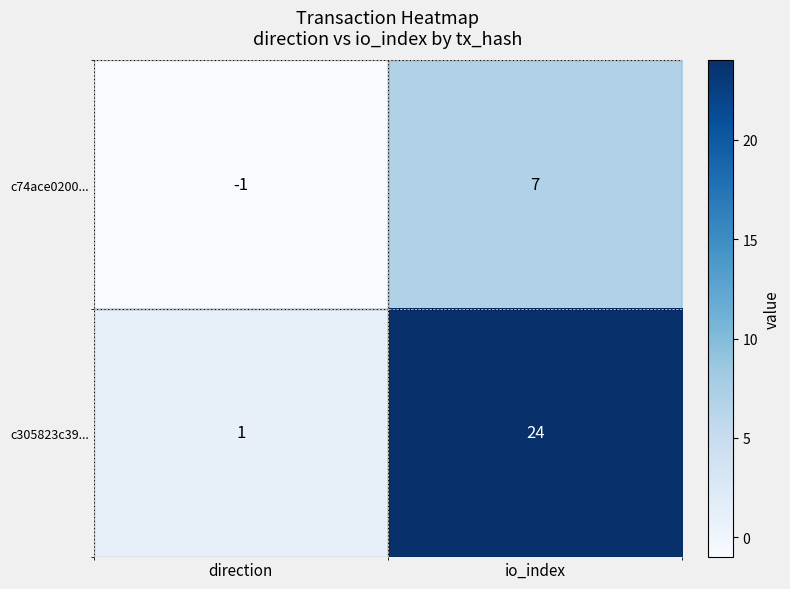

Is it true that c74ace0200... equals -1 at direction?

True